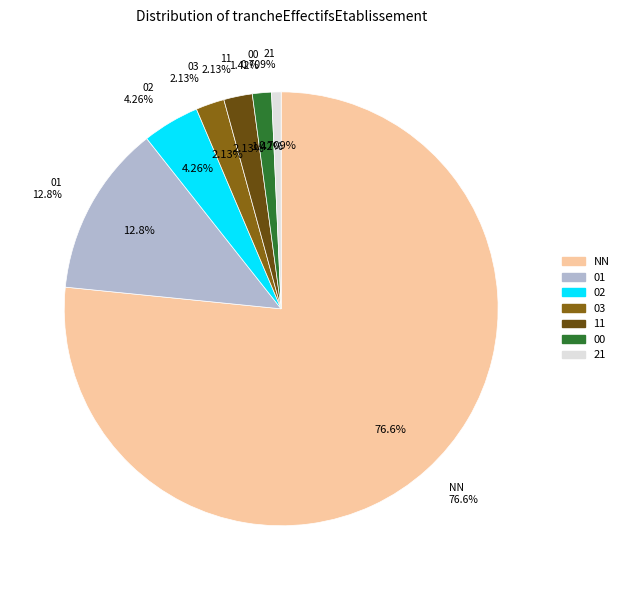

Which slice represents more than half of the pie?

NN